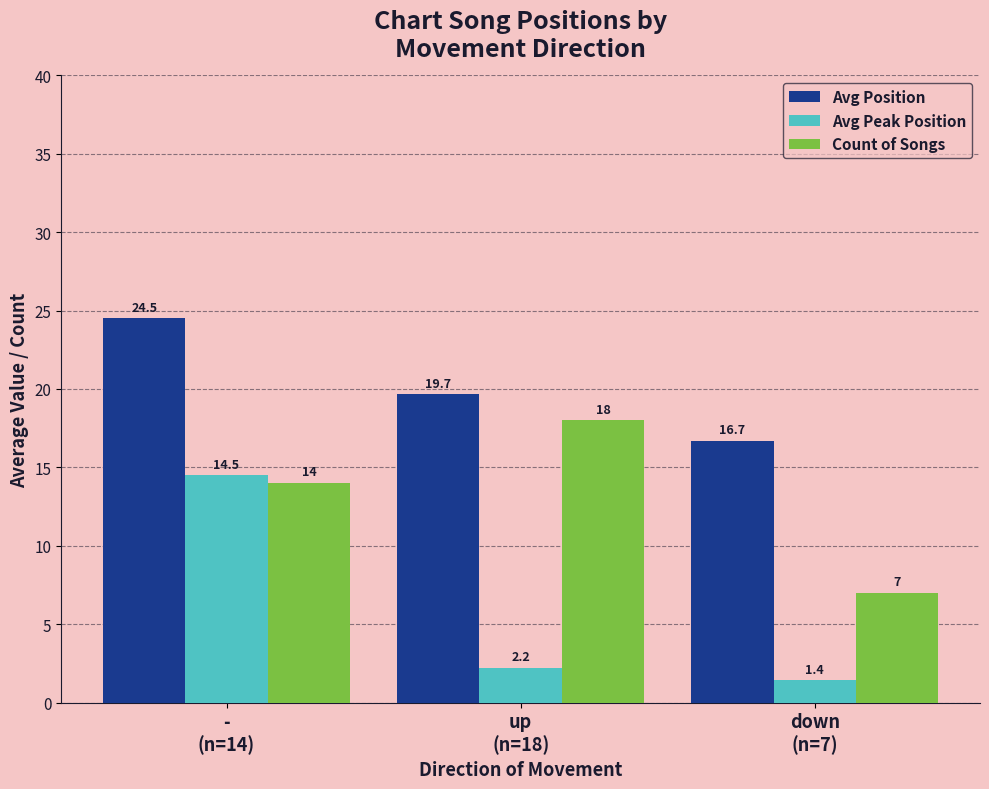

List the series in order of their peak value, highest first.

Avg Position, Count of Songs, Avg Peak Position